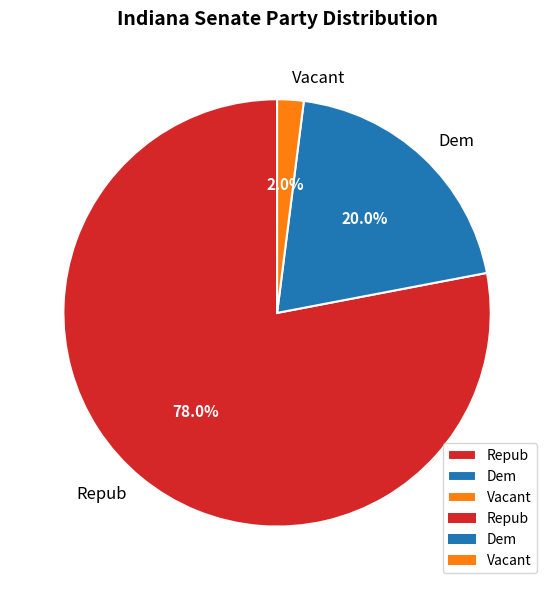

Between Vacant and Dem, which is larger?

Dem